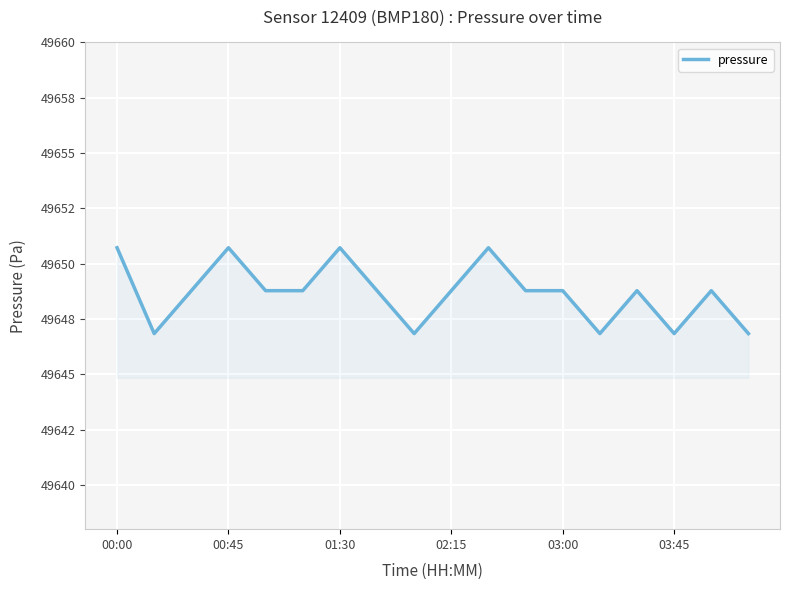

Does the chart display data point markers on the line(s)?

No